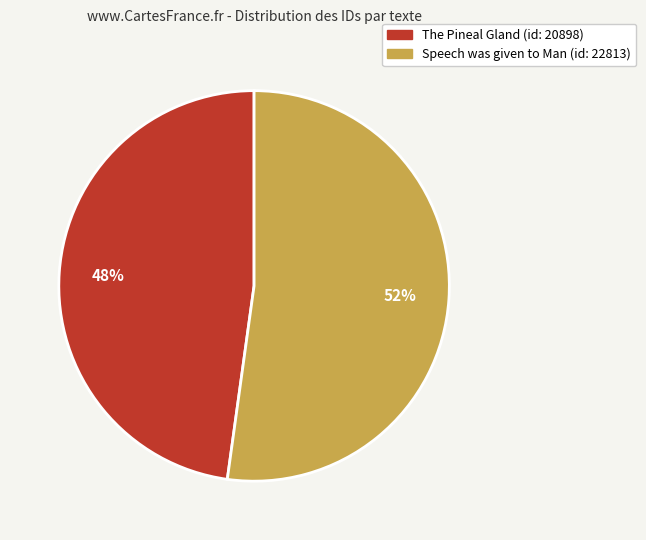

To the nearest percent, what is the difference between the largest and smallest slice percentages?

4%